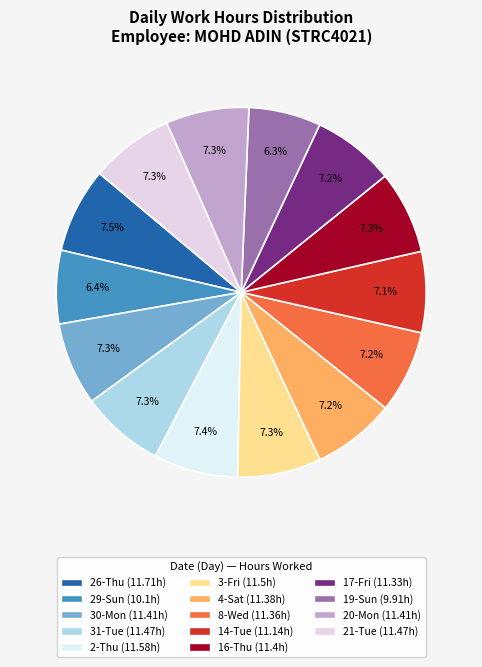

Is it true that 2-Thu is 7% of the pie?

True